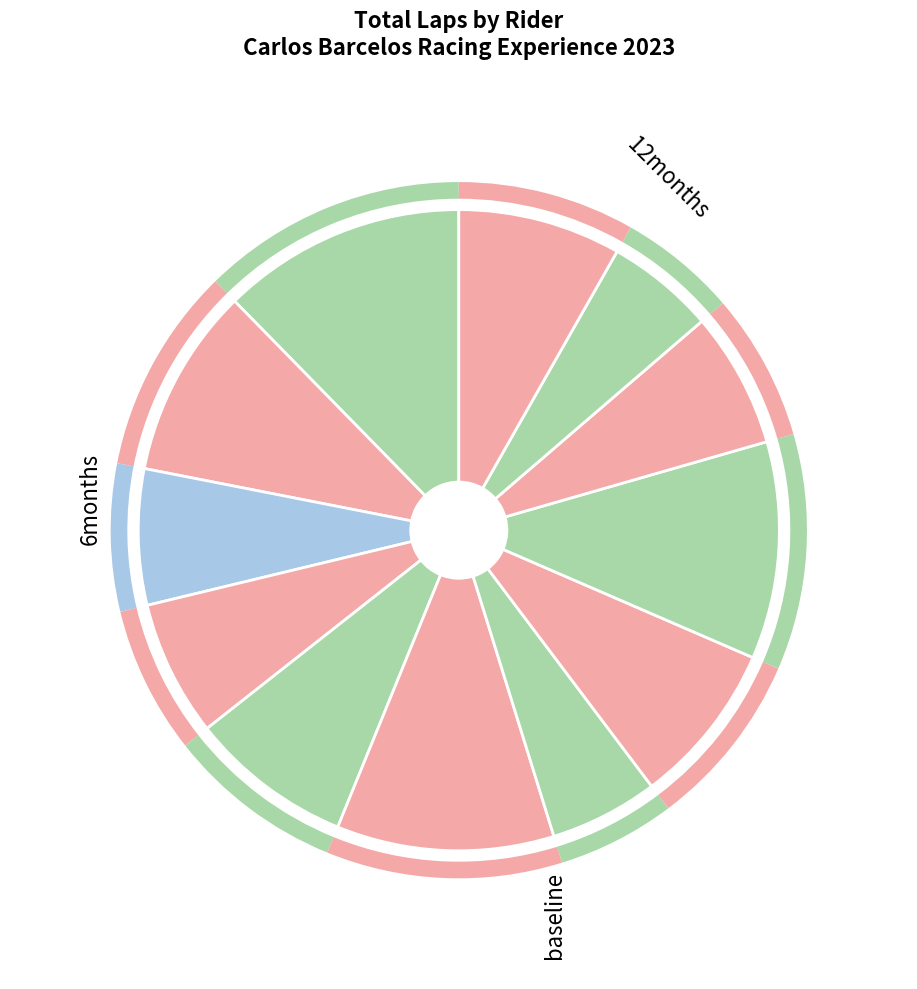

How many slices are in this pie chart?

12